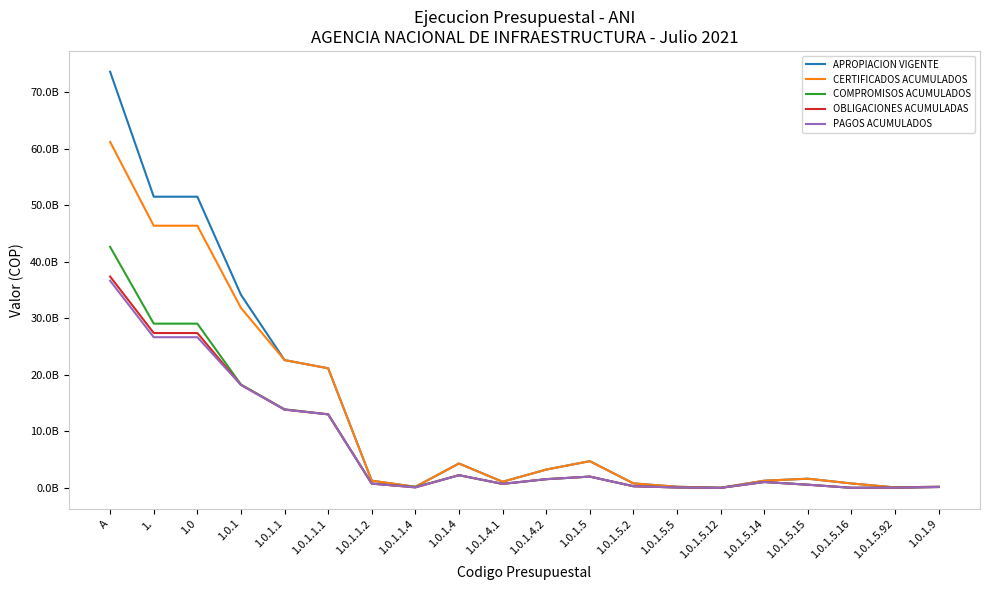

Is this an area chart (filled region under the line)?

No